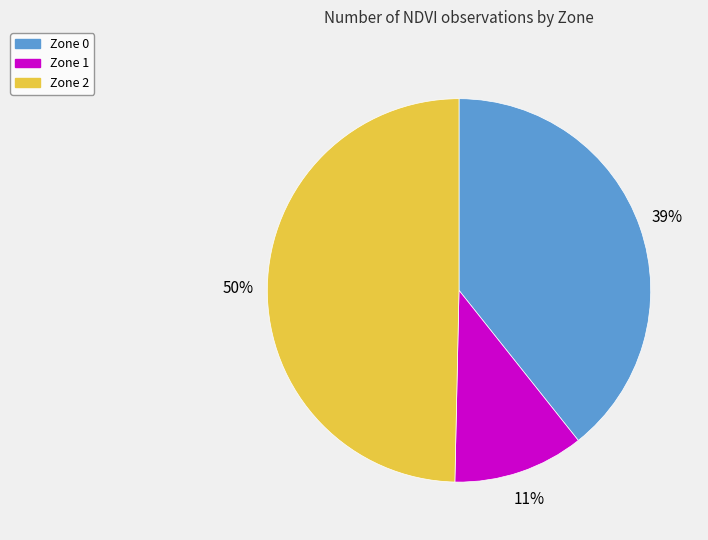

Is it true that Zone 2 is 37% of the pie?

False